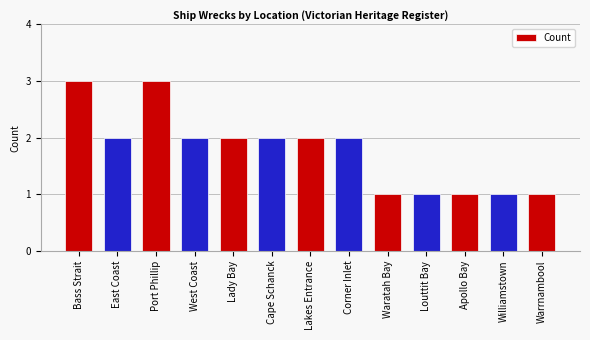

What is the greatest value displayed?

3